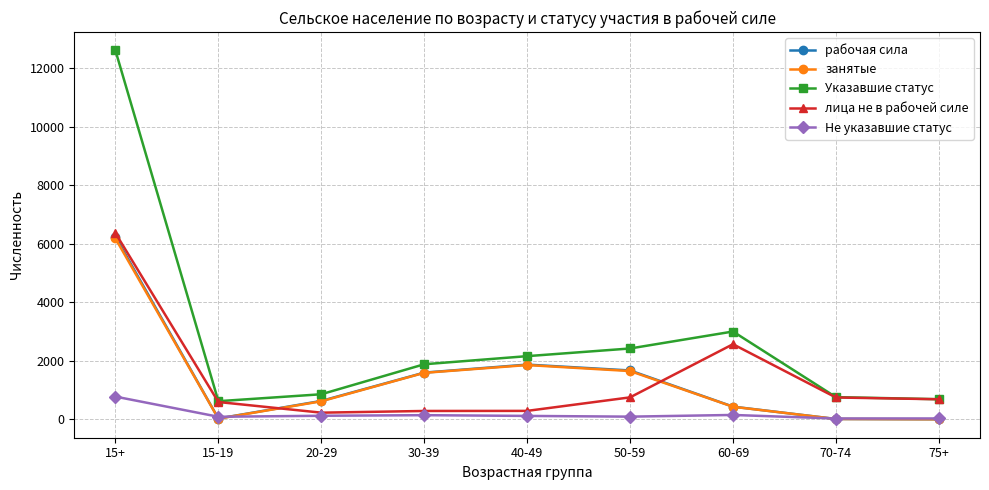

Is this an area chart (filled region under the line)?

No